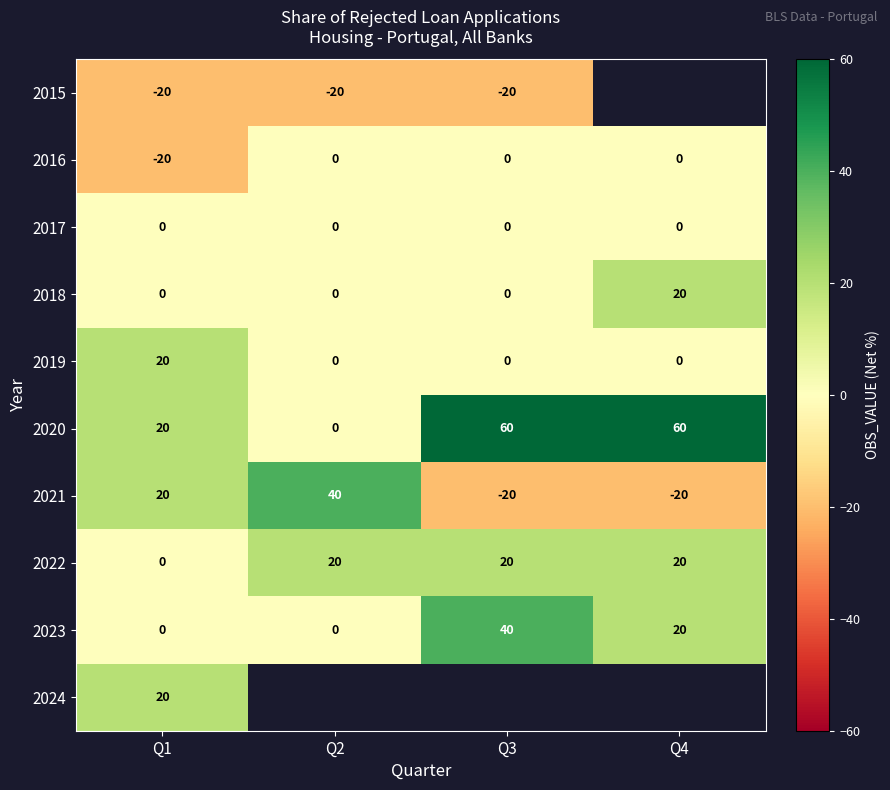

What is the maximum value shown in the chart?

60.0